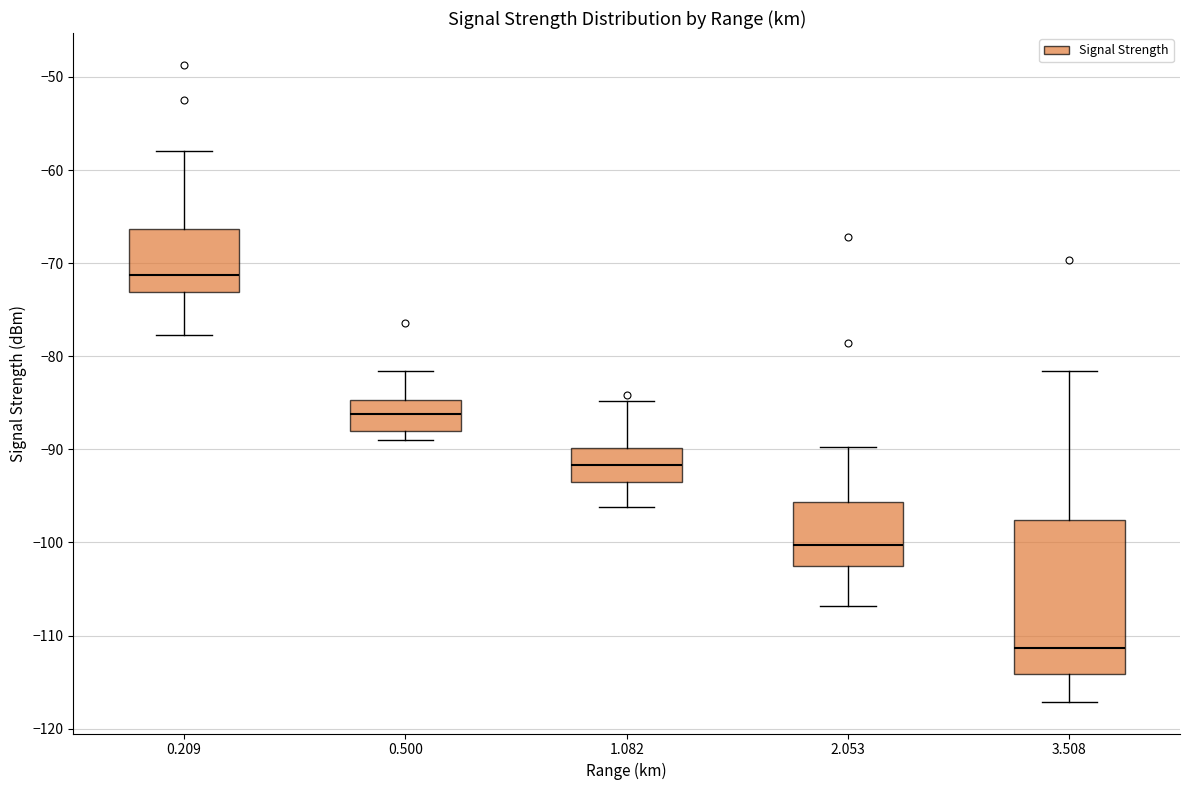

Which box's median line is the highest?

0.209